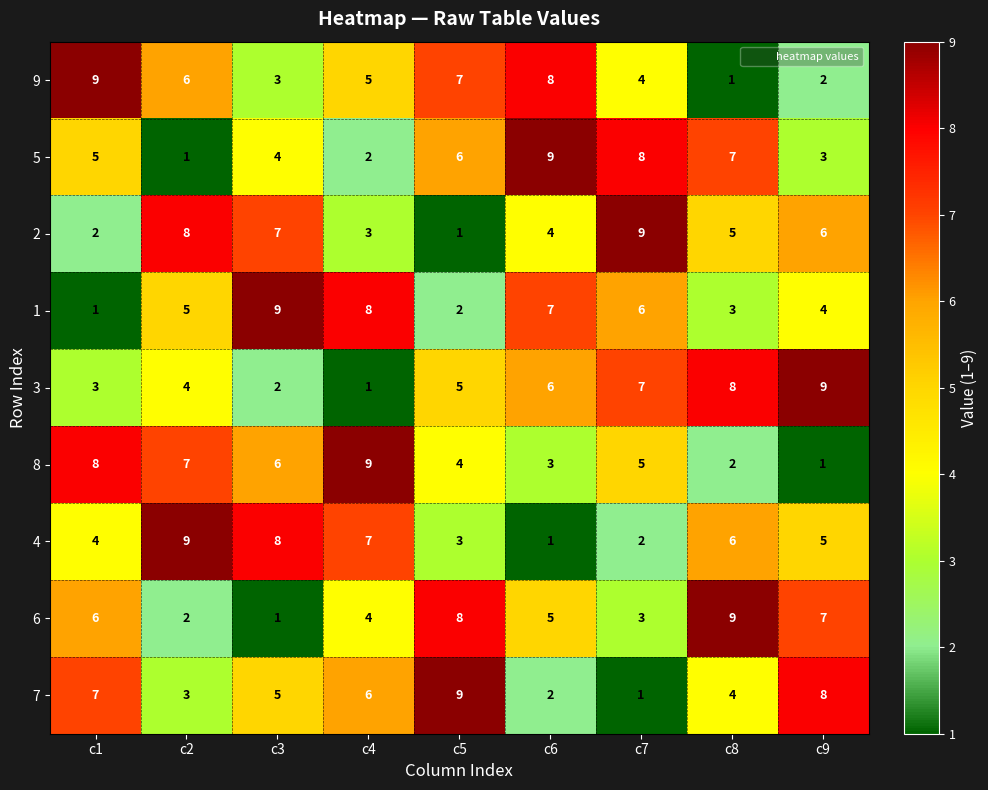

True or false: 1 has a value of 10 at c7.

False